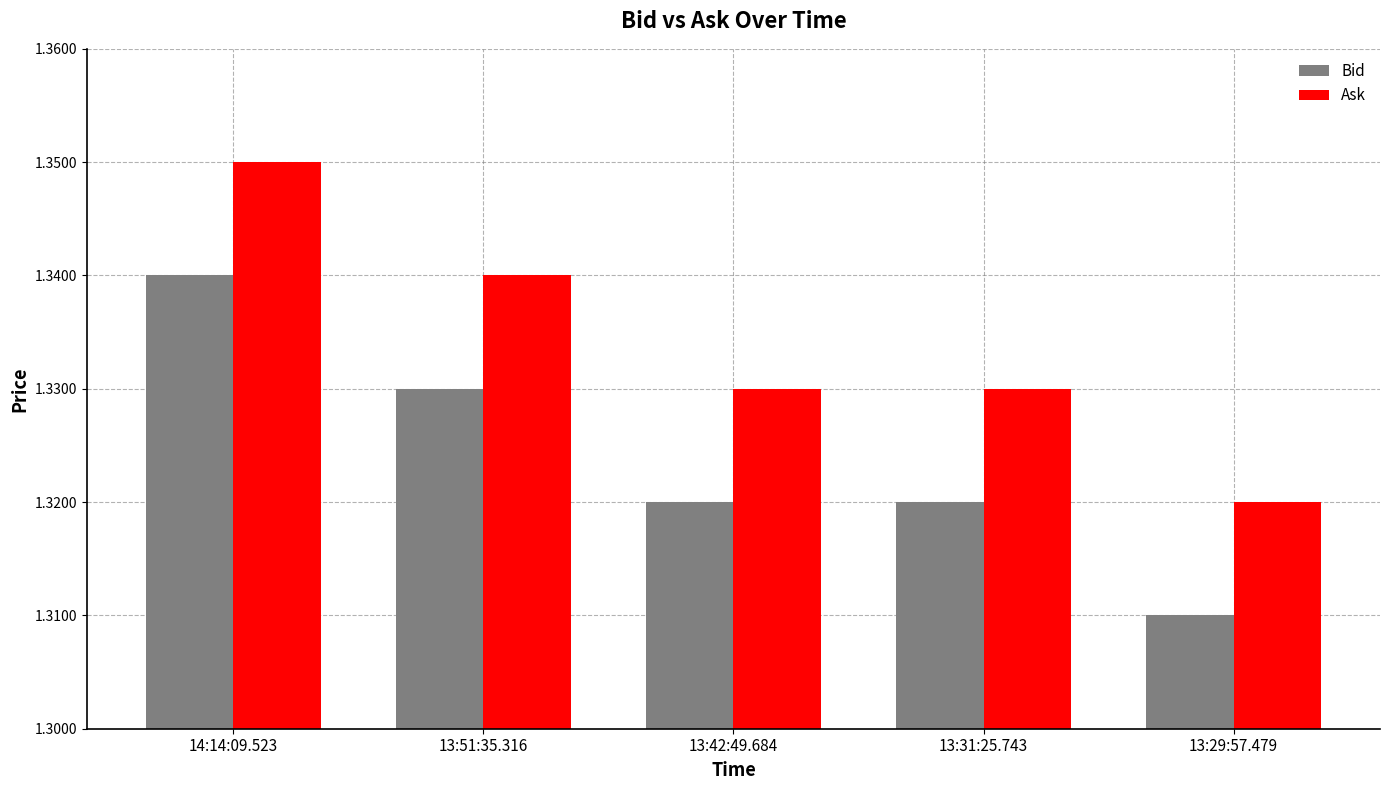

List the series in order of their overall mean, lowest first.

Bid, Ask